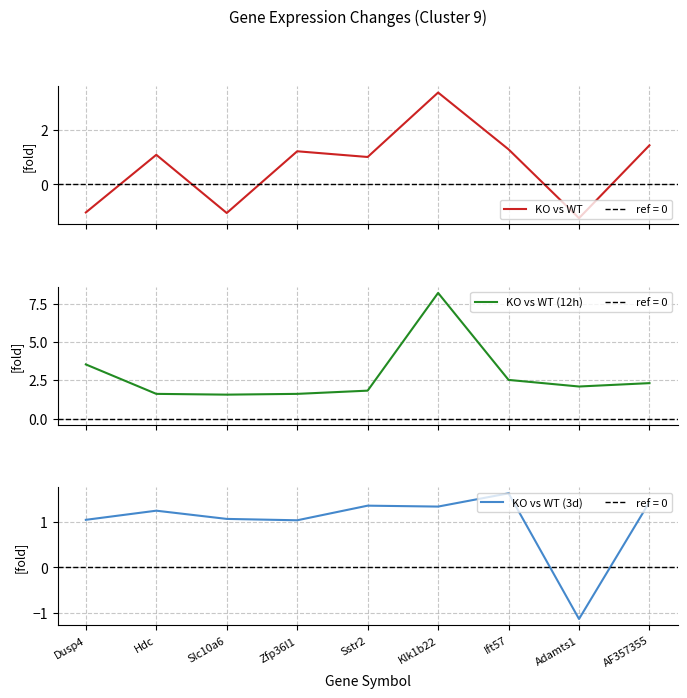

True or false: KO vs WT (12h) has more than 1 points higher than both neighbors.

False